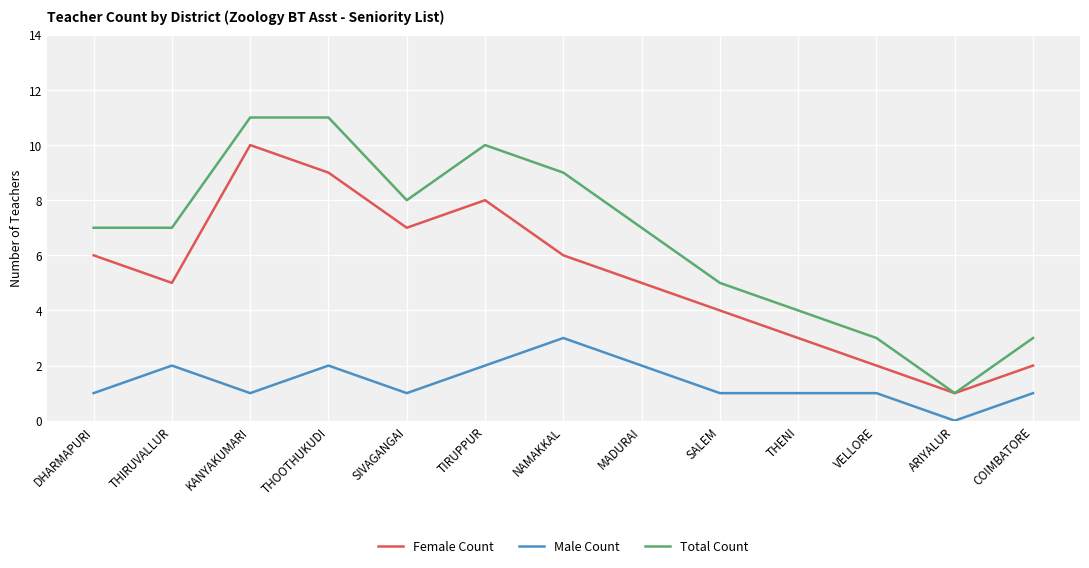

Reading right to left, extract all data points from this chart.

Female Count: COIMBATORE=2	ARIYALUR=1	VELLORE=2	THENI=3	SALEM=4	MADURAI=5	NAMAKKAL=6	TIRUPPUR=8	SIVAGANGAI=7	THOOTHUKUDI=9	KANYAKUMARI=10	THIRUVALLUR=5	DHARMAPURI=6
Male Count: COIMBATORE=1	ARIYALUR=0	VELLORE=1	THENI=1	SALEM=1	MADURAI=2	NAMAKKAL=3	TIRUPPUR=2	SIVAGANGAI=1	THOOTHUKUDI=2	KANYAKUMARI=1	THIRUVALLUR=2	DHARMAPURI=1
Total Count: COIMBATORE=3	ARIYALUR=1	VELLORE=3	THENI=4	SALEM=5	MADURAI=7	NAMAKKAL=9	TIRUPPUR=10	SIVAGANGAI=8	THOOTHUKUDI=11	KANYAKUMARI=11	THIRUVALLUR=7	DHARMAPURI=7